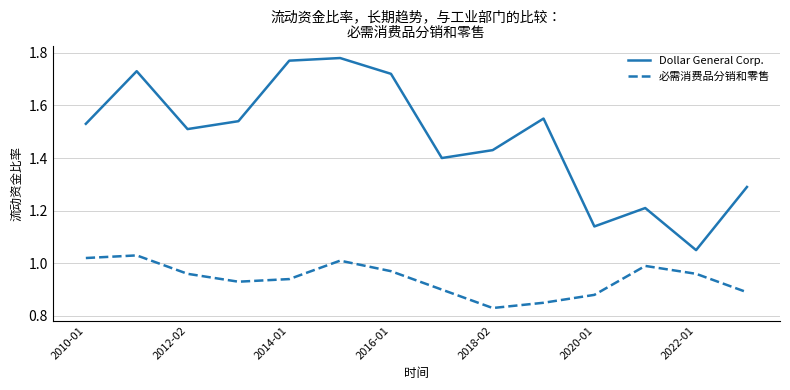

True or false: Dollar General Corp. and 必需消费品分销和零售 intersect in this chart.

False